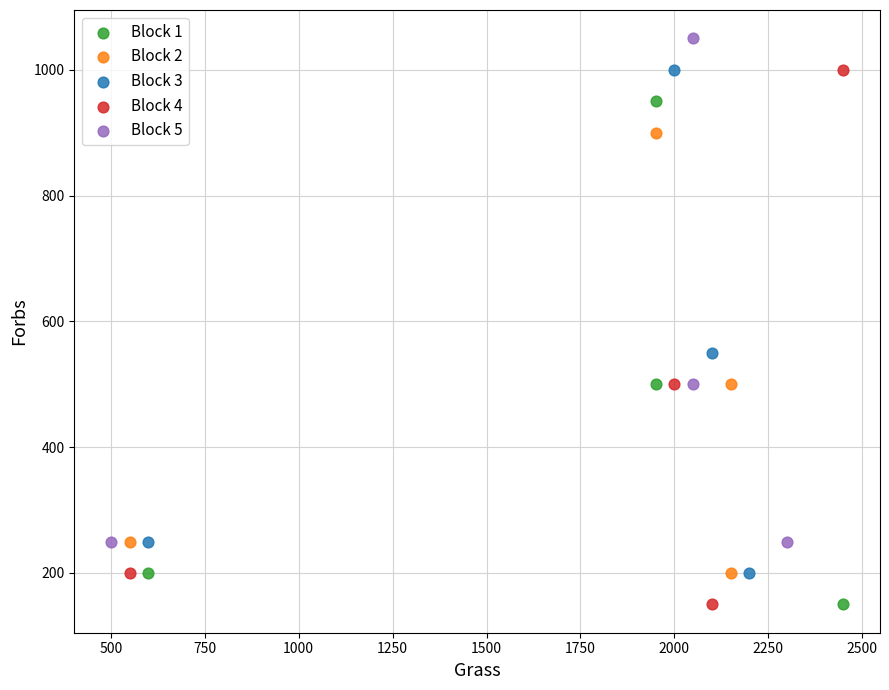

Which series has the widest spread of Y values?

Block 4